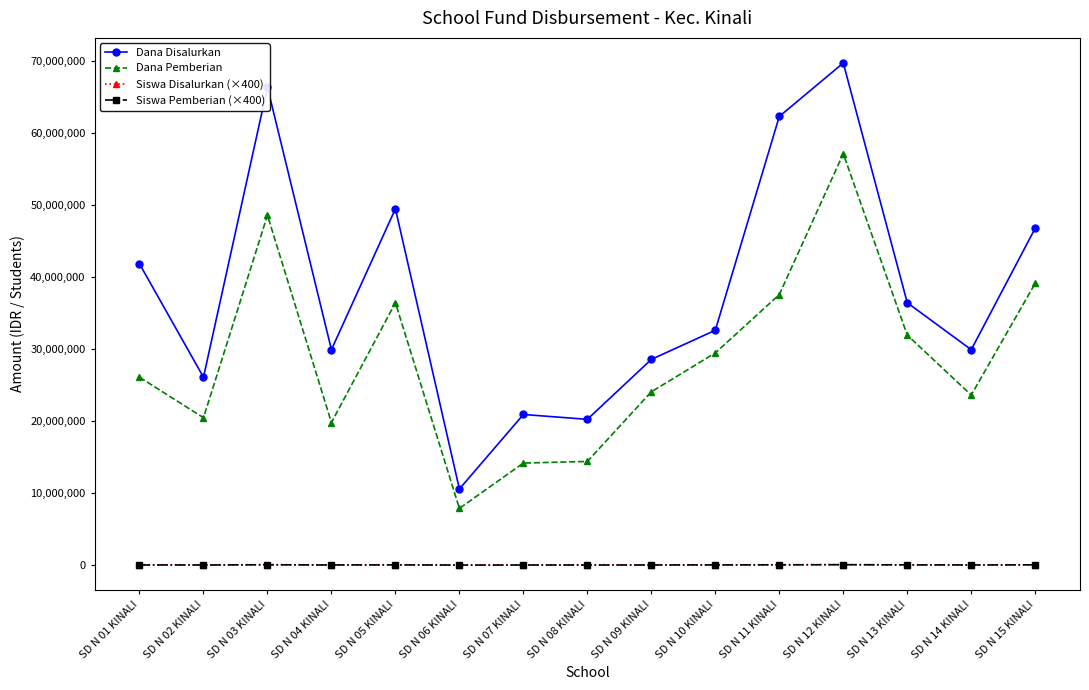

What position from the right is SD N 06 KINALI?

10